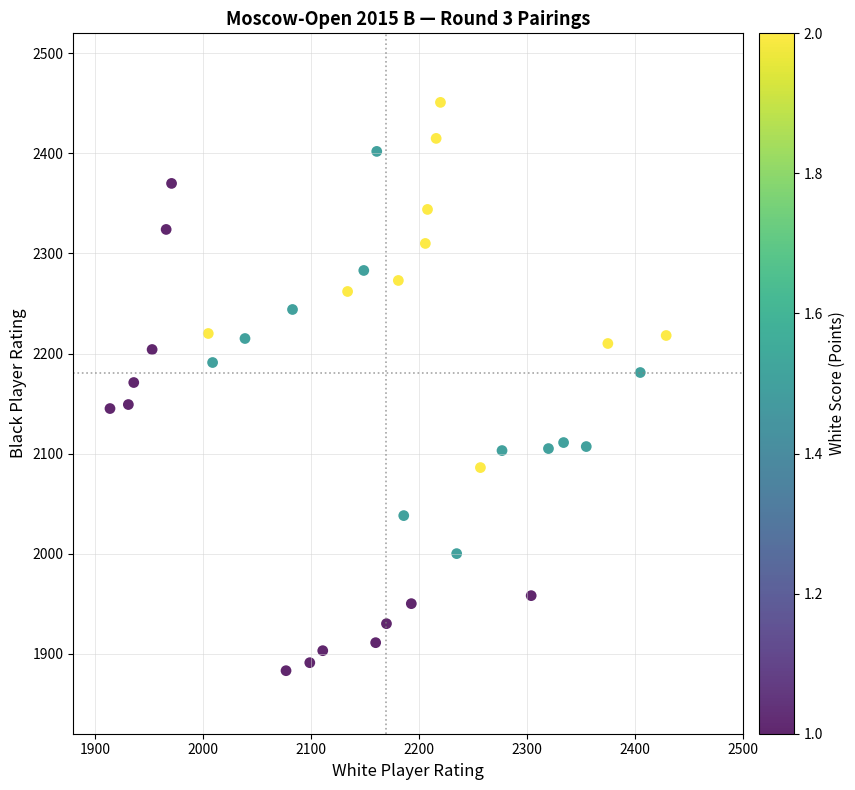

What is the range of X values (max minus min)?

515